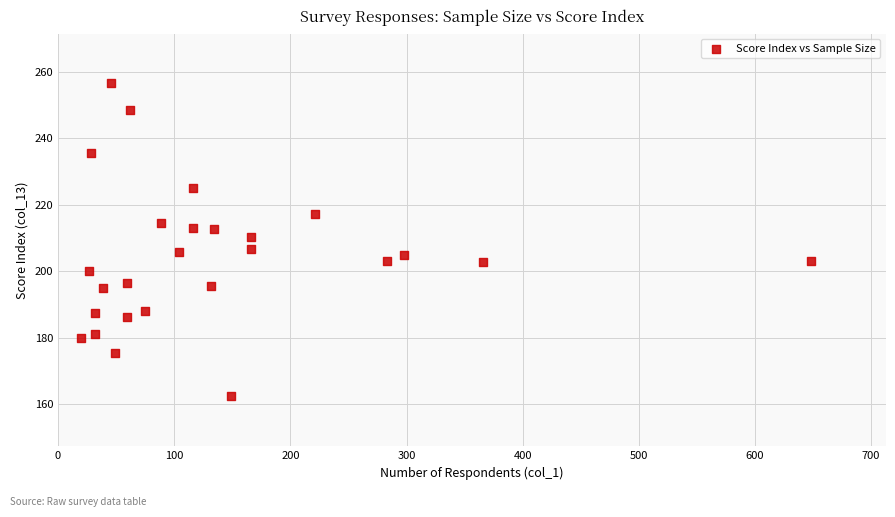

What is the range of X values (max minus min)?

628.0